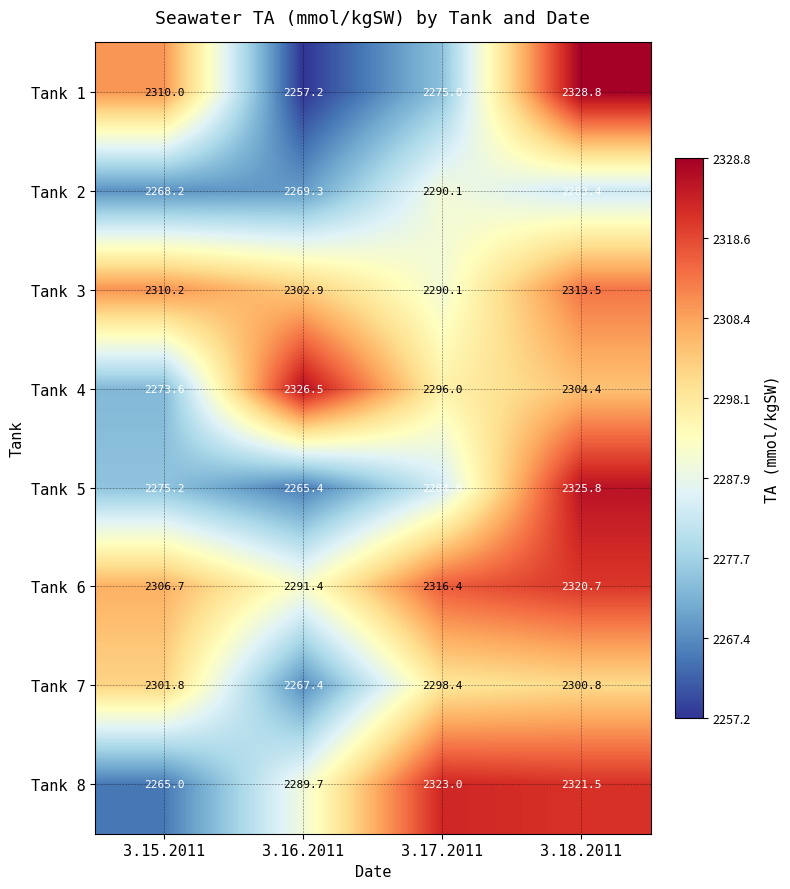

What is the difference between the second highest and second lowest values in the Tank 8 series?

31.8